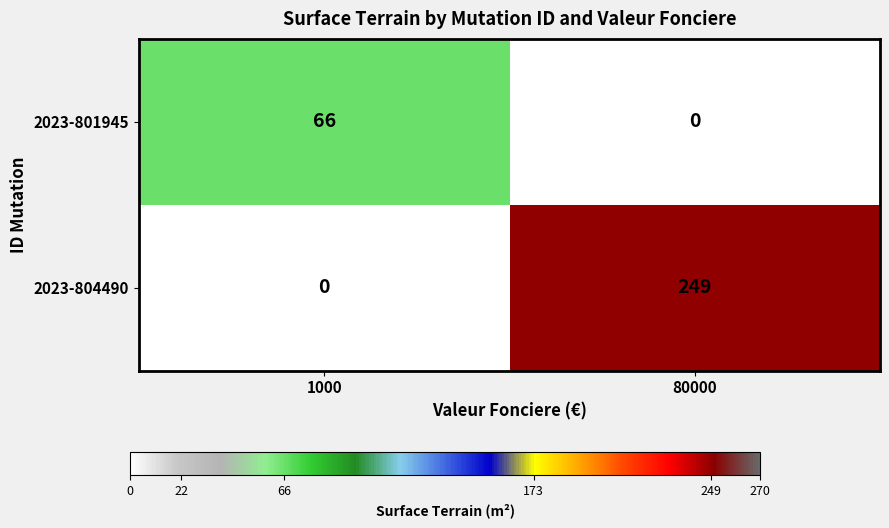

Reading left to right, extract all data points from this chart.

2023-801945: 1000=66	80000=0
2023-804490: 1000=0	80000=249